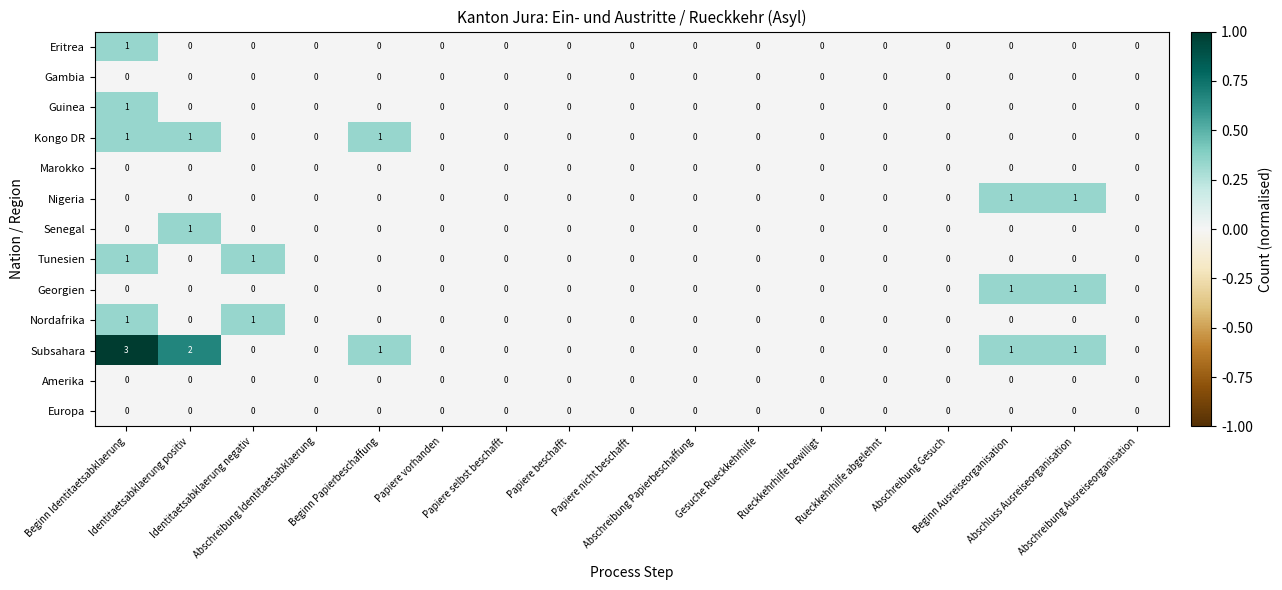

Which series has the largest total across all categories?

Subsahara